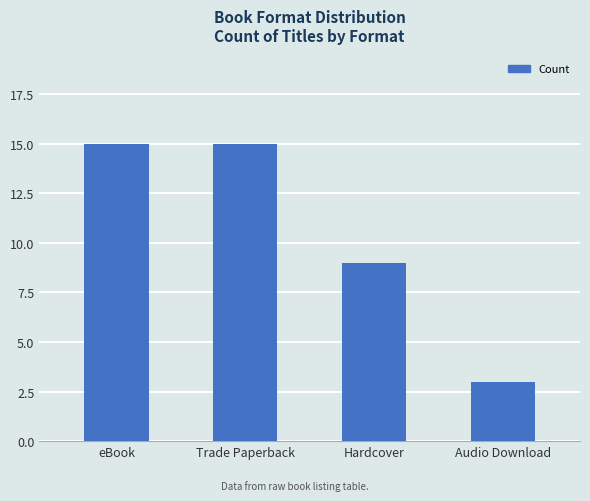

Reading left to right, transcribe all the data shown in this chart.

eBook=15	Trade Paperback=15	Hardcover=9	Audio Download=3